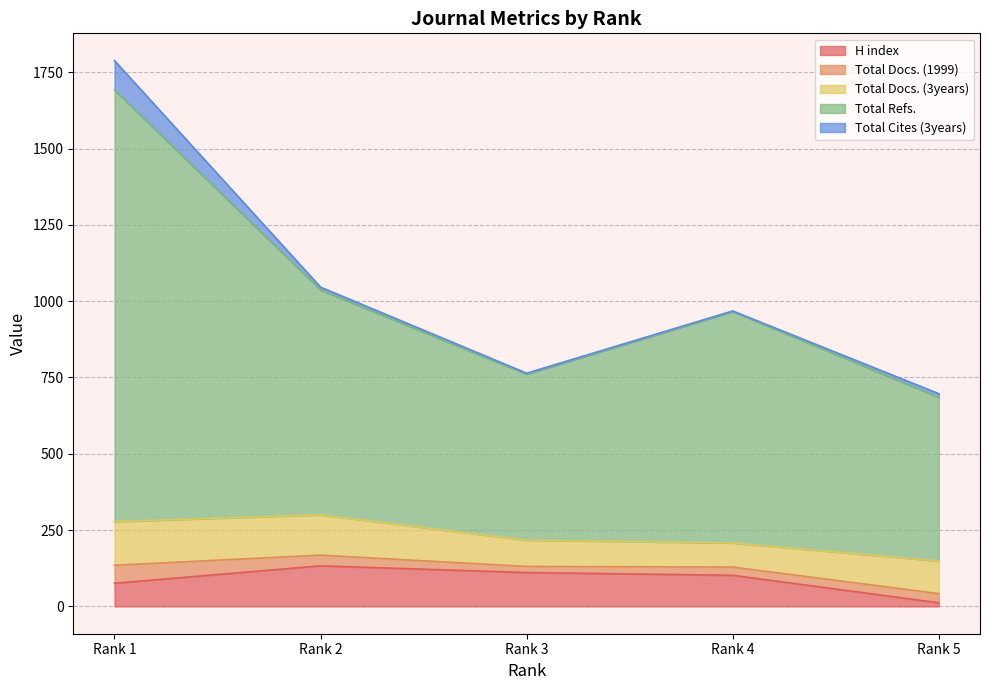

Reading left to right, extract all data points from this chart.

H index: 76	133	111	102	12
Total Docs. (1999): 59	35	20	27	30
Total Docs. (3years): 143	132	86	79	107
Total Refs.: 1414	737	544	758	536
Total Cites (3years): 96	9	3	2	12